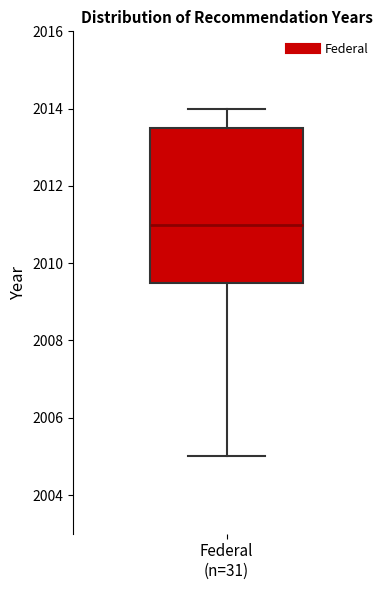

Where does the lower whisker of the box for Federal (n=31) end on the y-axis? The values are not printed on the chart, so give them approximately, as read against the axis.

2005.0